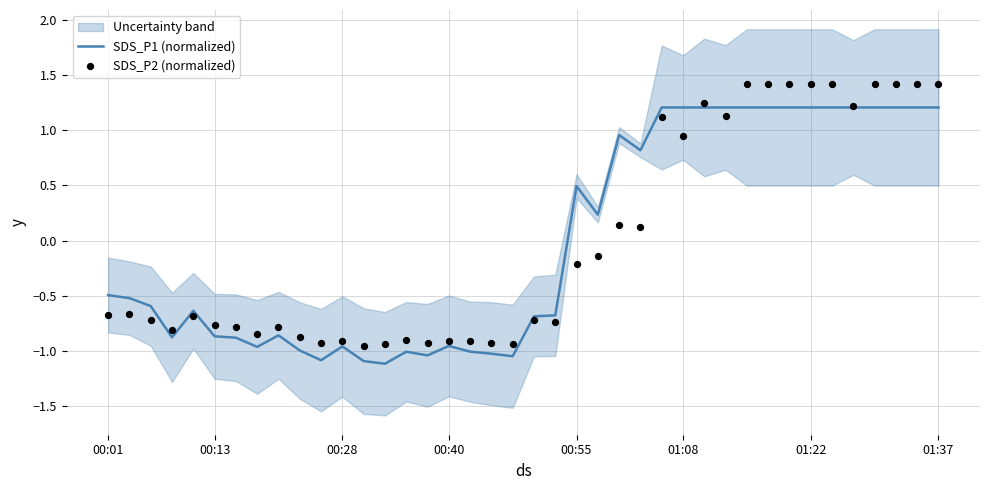

Which series has the widest spread of Y values?

SDS_P2 (normalized)